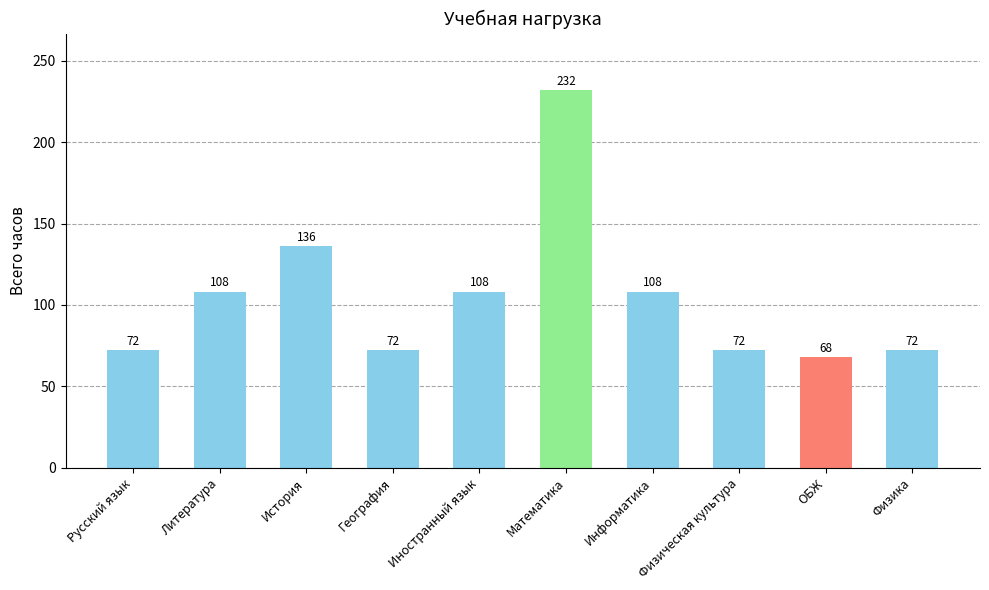

Where is the data nearest to the value 150?

История